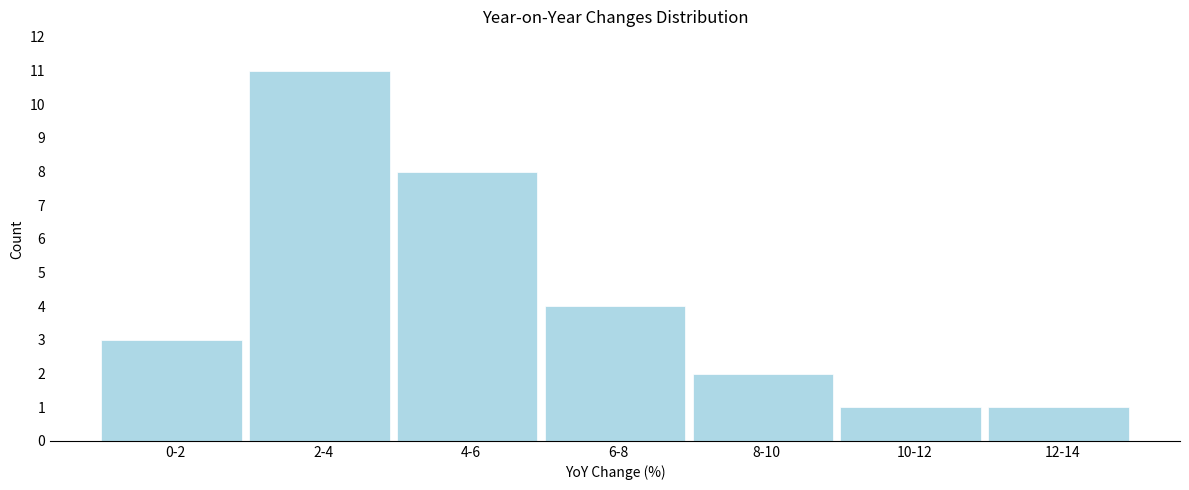

Reading right to left, extract all data points from this chart.

1	1	2	4	8	11	3